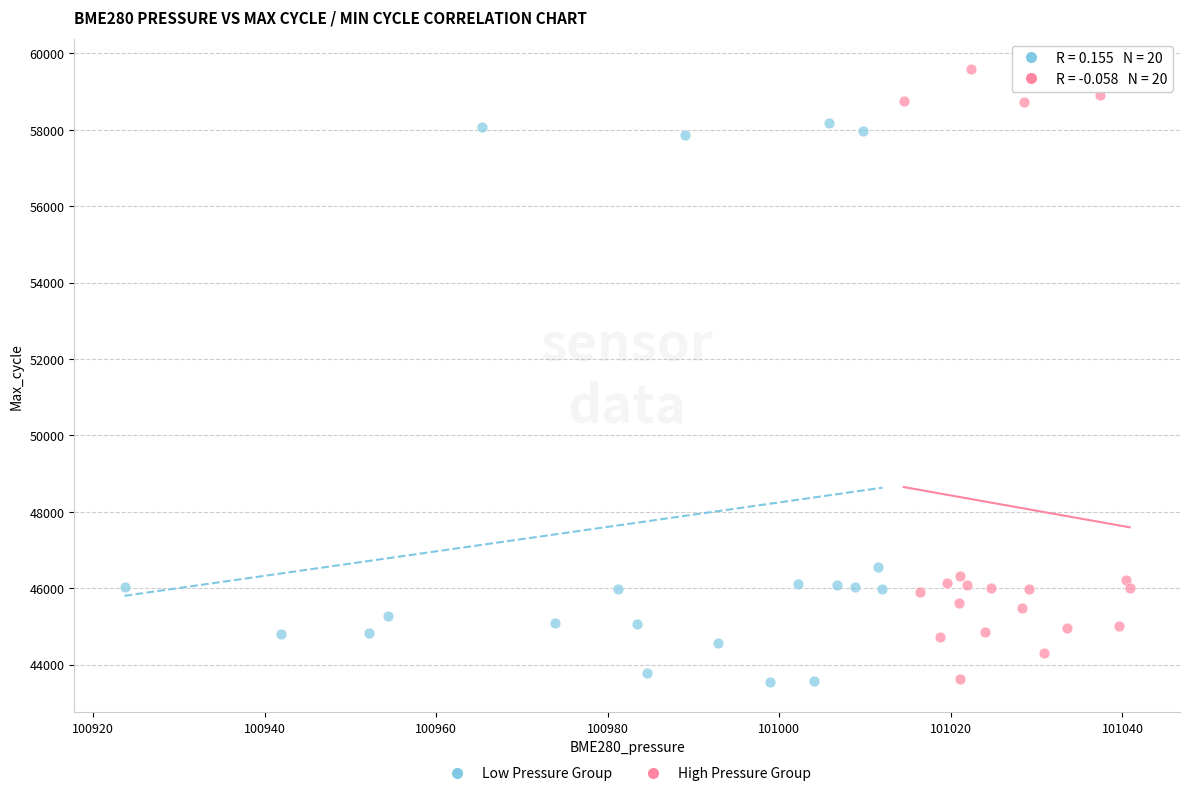

Which series contains the highest Y value?

High Pressure Group